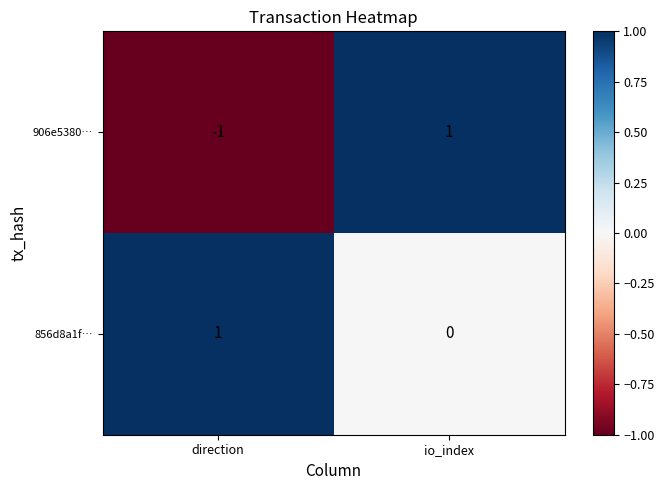

List the series in order of their overall mean, lowest first.

906e5380…, 856d8a1f…